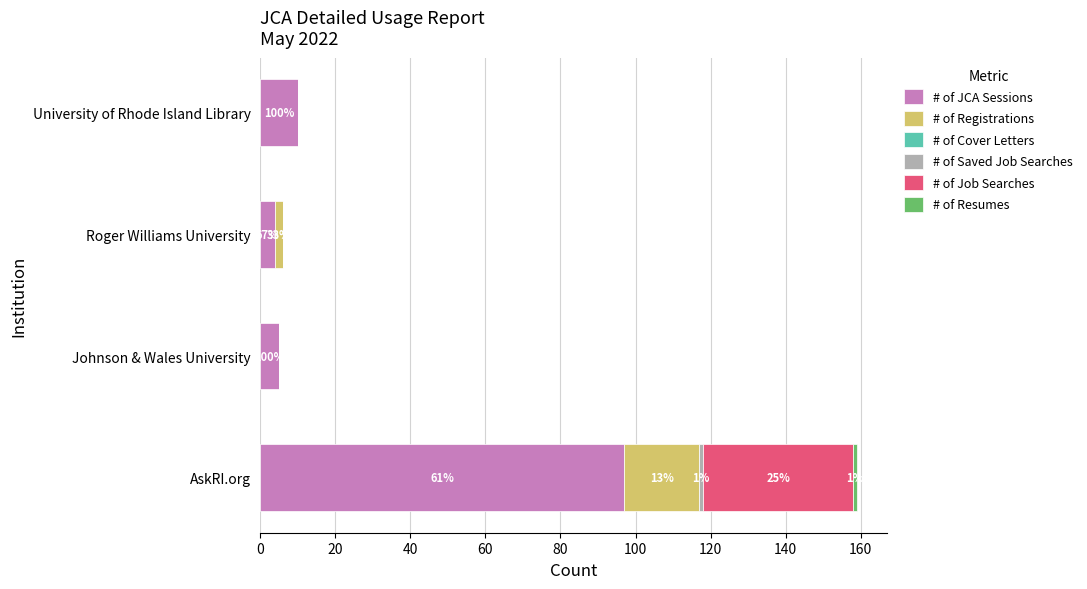

What is the total value across all series at University of Rhode Island Library?

10